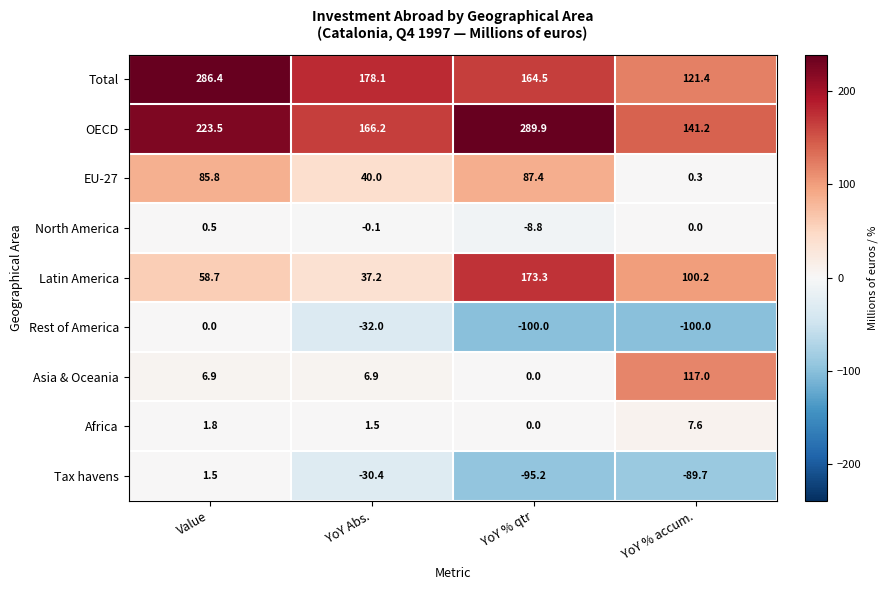

True or false: Latin America has a value of 58.7 at Value.

True